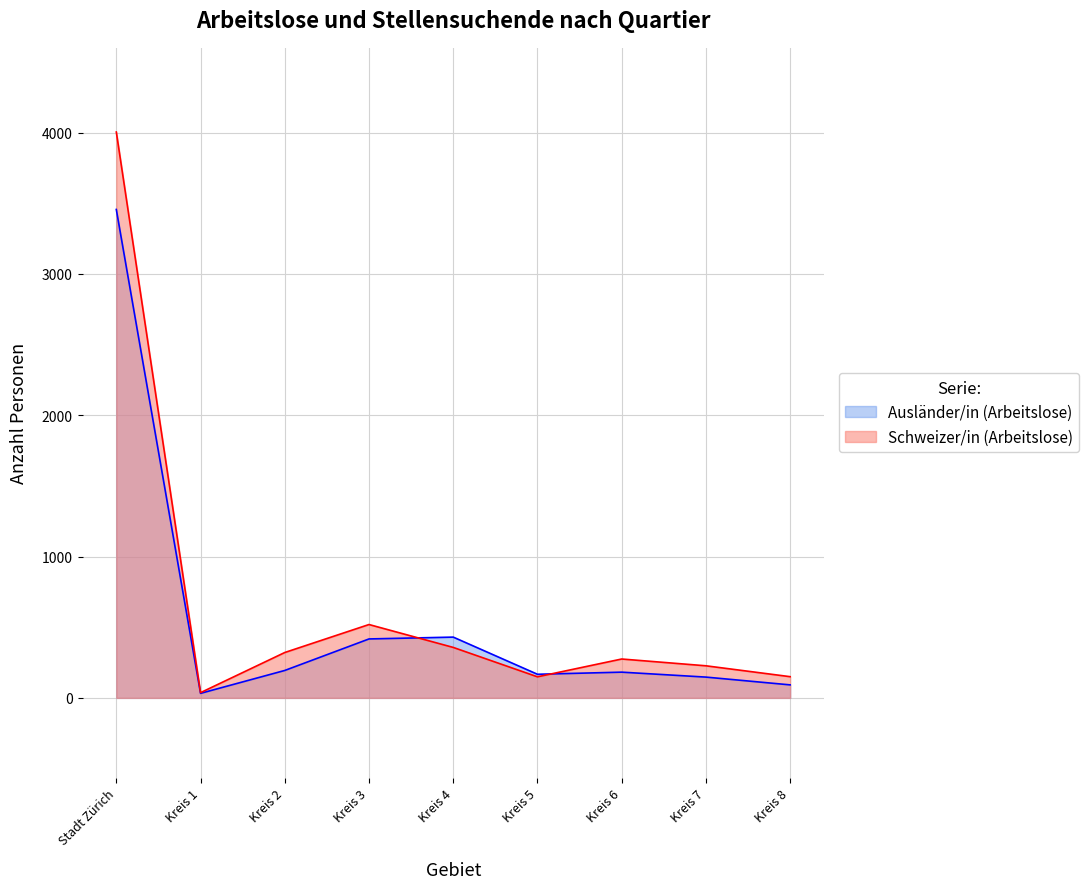

What are all the series names shown in the legend?

Ausländer/in (Arbeitslose), Schweizer/in (Arbeitslose)